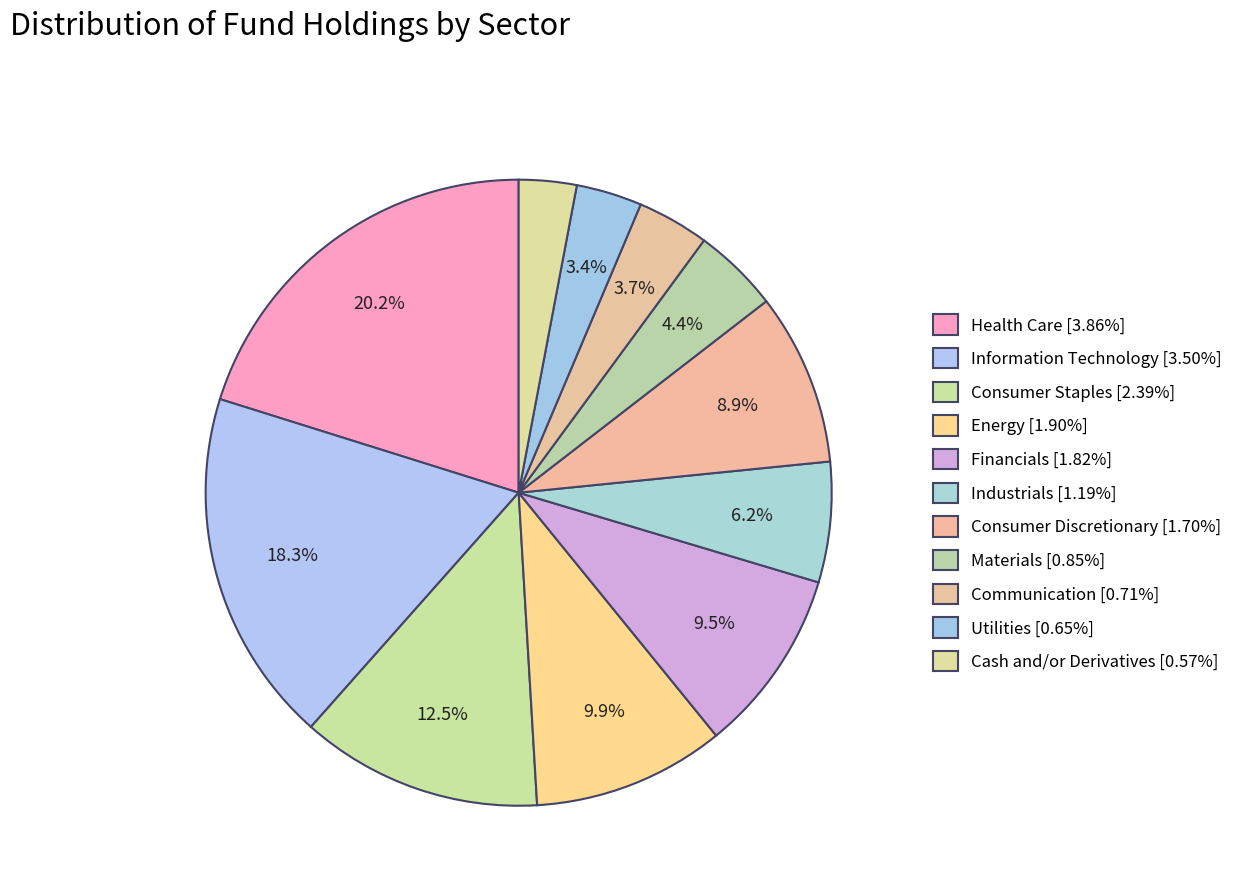

How many slices are in this pie chart?

11